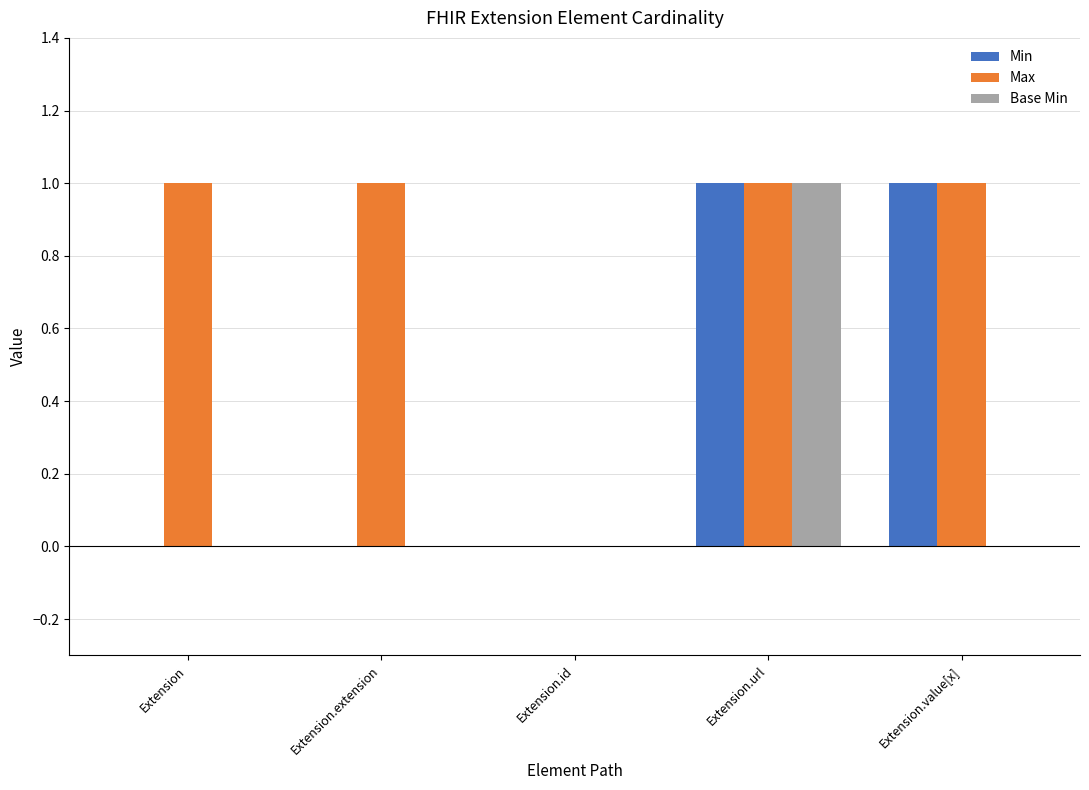

What is the maximum value for Max?

1